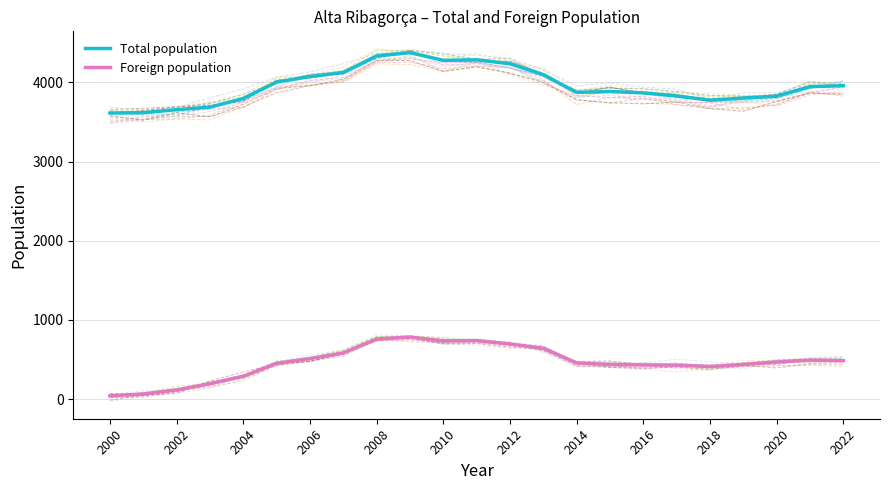

True or false: Total population has a value of 5945 at 2010.

False